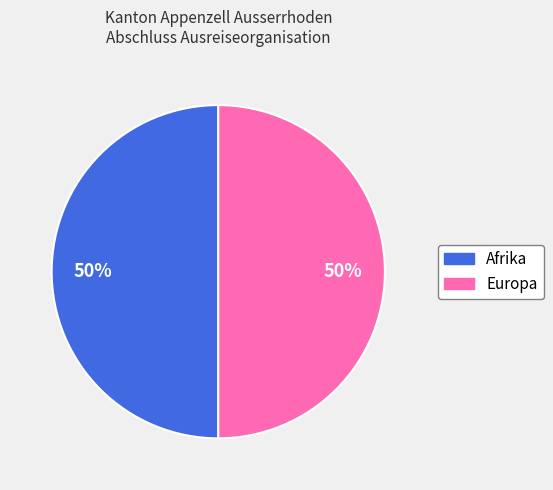

To the nearest percent, what is the average slice percentage?

50%